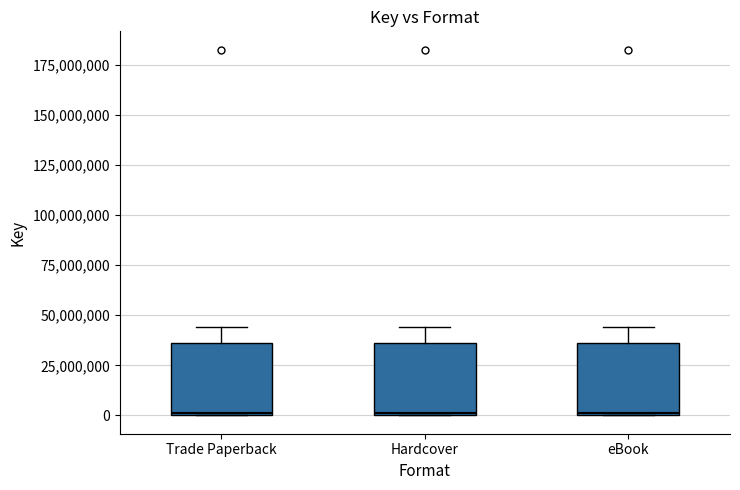

Reading left to right, read every box against the y-axis: the position of its median line, the range the box covers, and the ends of its whiskers. The values are not printed on the chart, so give them approximately, as read against the axis.

Trade Paperback: median 0, box 0 to 35000000, whiskers 0 to 45000000
Hardcover: median 0, box 0 to 35000000, whiskers 0 to 45000000
eBook: median 0, box 0 to 35000000, whiskers 0 to 45000000